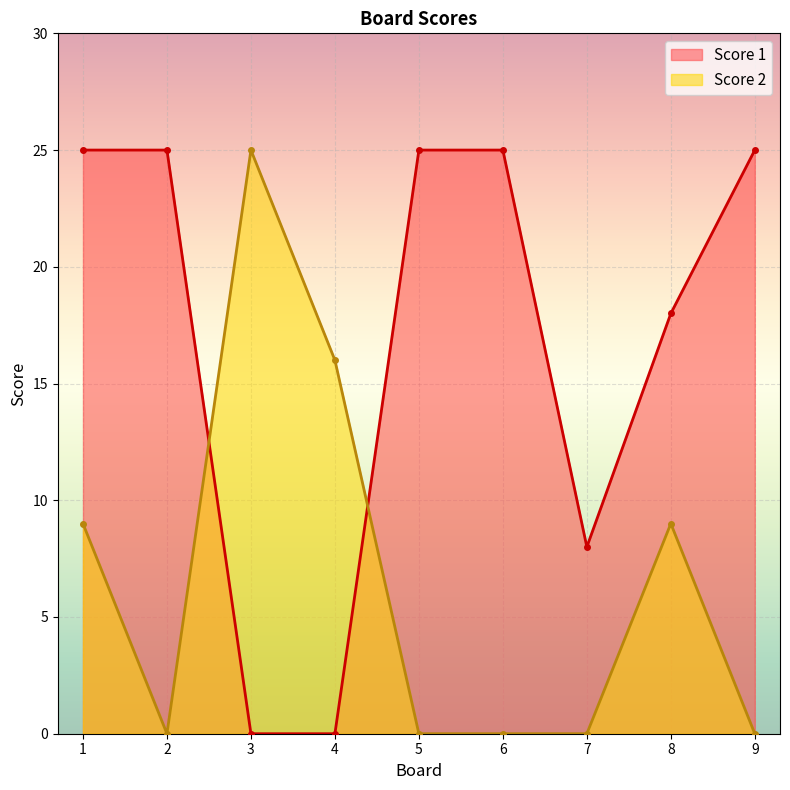

Rank the series by their maximum value, from highest to lowest.

Score 1, Score 2